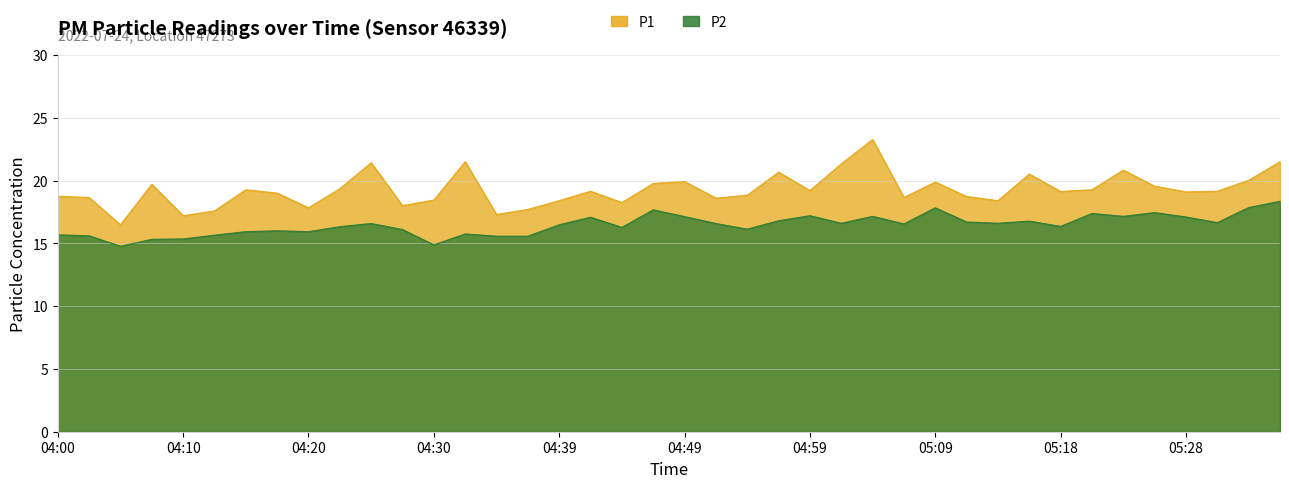

Reading left to right, transcribe all the data shown in this chart.

P1: 18.8	18.6	16.5	19.7	17.2	17.6	19.3	19.0	17.8	19.4	21.4	18.0	18.4	21.5	17.3	17.7	18.4	19.1	18.2	19.8	19.9	18.6	18.8	20.7	19.2	21.3	23.3	18.6	19.9	18.7	18.4	20.5	19.1	19.3	20.8	19.6	19.1	19.1	20.0	21.5
P2: 15.7	15.6	14.8	15.3	15.3	15.7	15.9	16.0	15.9	16.3	16.6	16.1	14.9	15.8	15.6	15.6	16.5	17.1	16.3	17.7	17.1	16.6	16.1	16.8	17.2	16.6	17.1	16.6	17.8	16.7	16.6	16.8	16.4	17.4	17.1	17.4	17.1	16.6	17.9	18.4